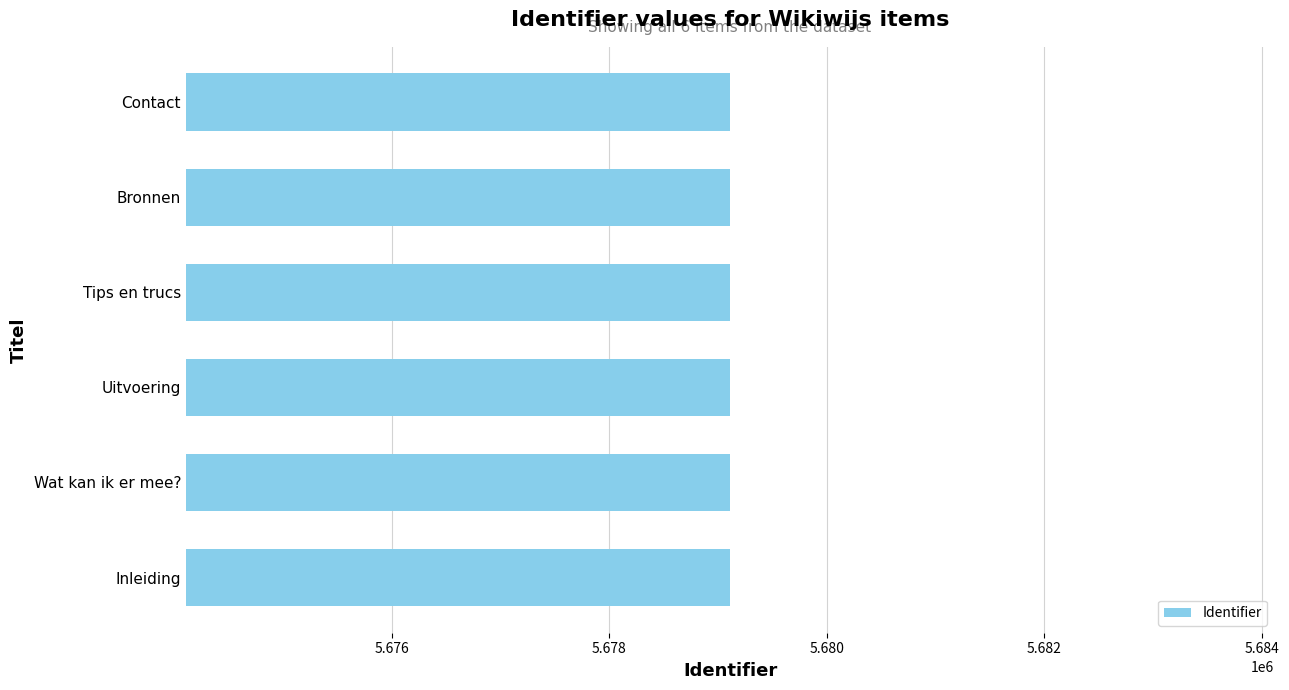

Read the value at Inleiding.

5679108